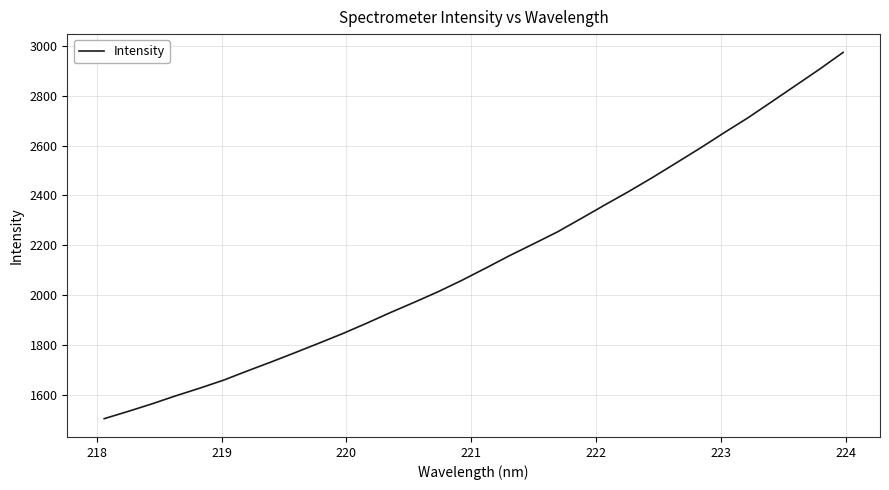

What is the difference between the maximum and minimum values?

1471.0